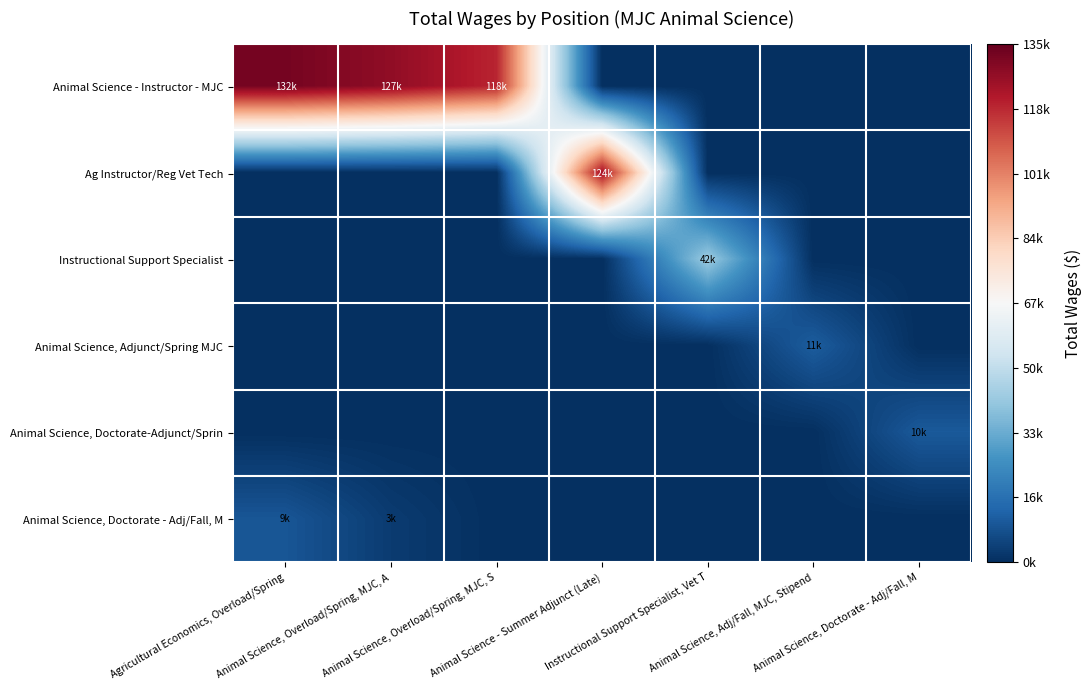

At how many categories does at least one series exceed 8142?

7